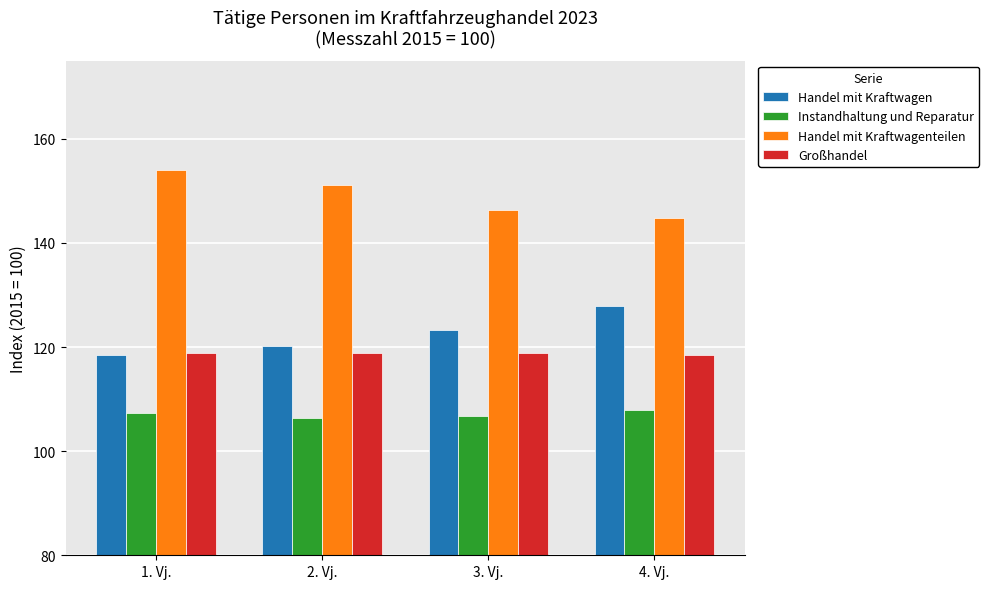

True or false: Handel mit Kraftwagen has a value of 179.5 at 2. Vj..

False